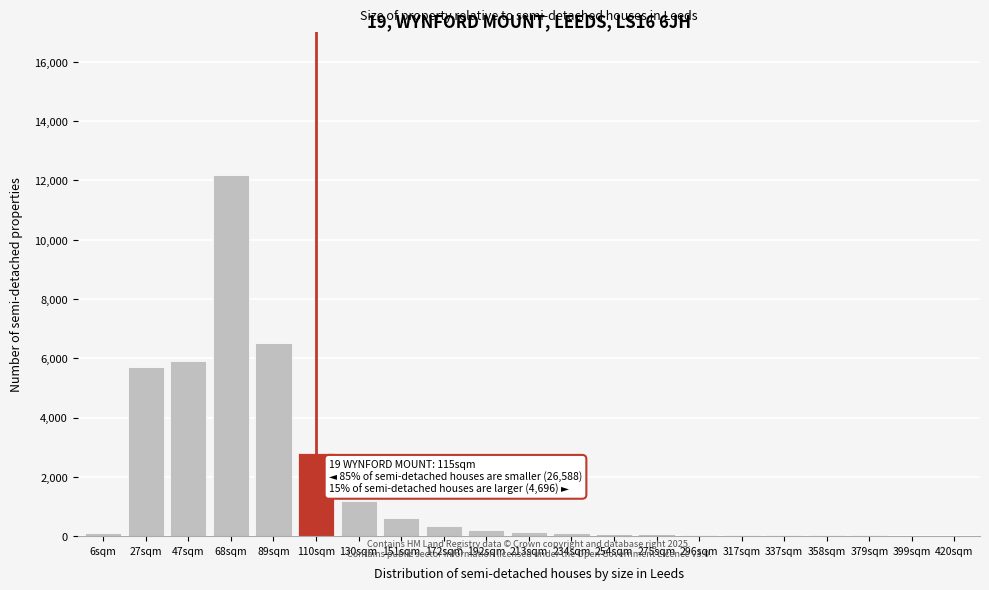

What is the sum of all values?

36175